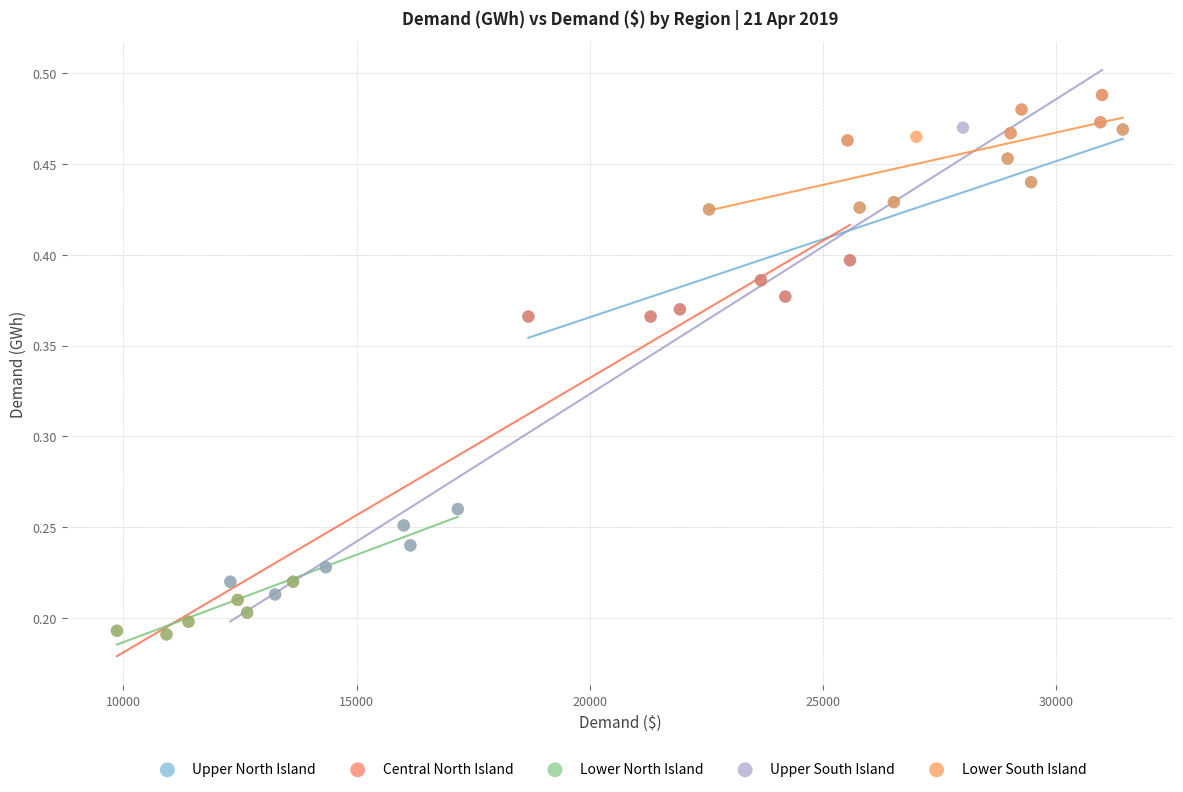

Which series has the widest spread of Y values?

Upper South Island